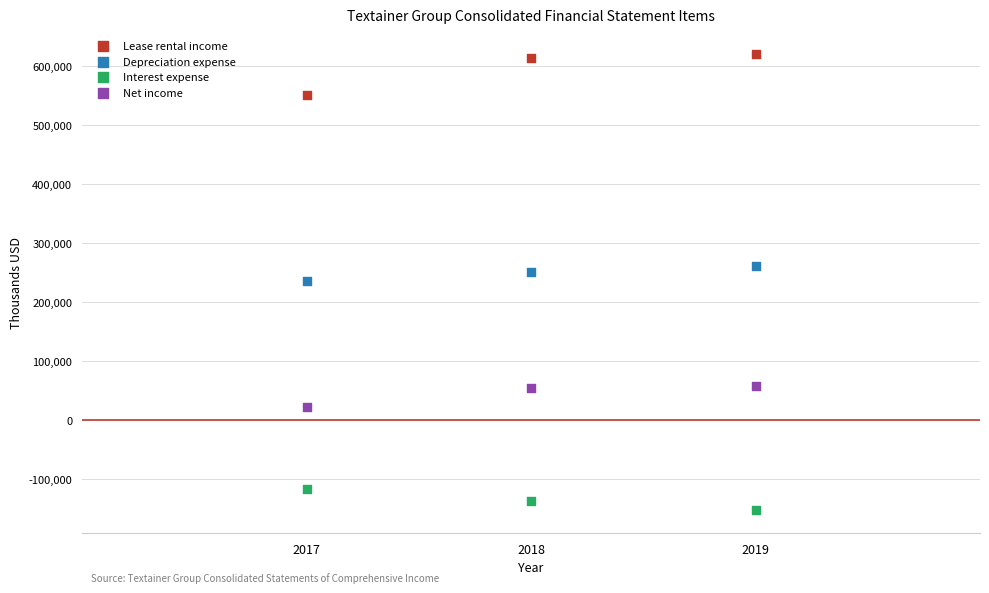

Across all data points, what is the range of Y values (max minus min)?

772945